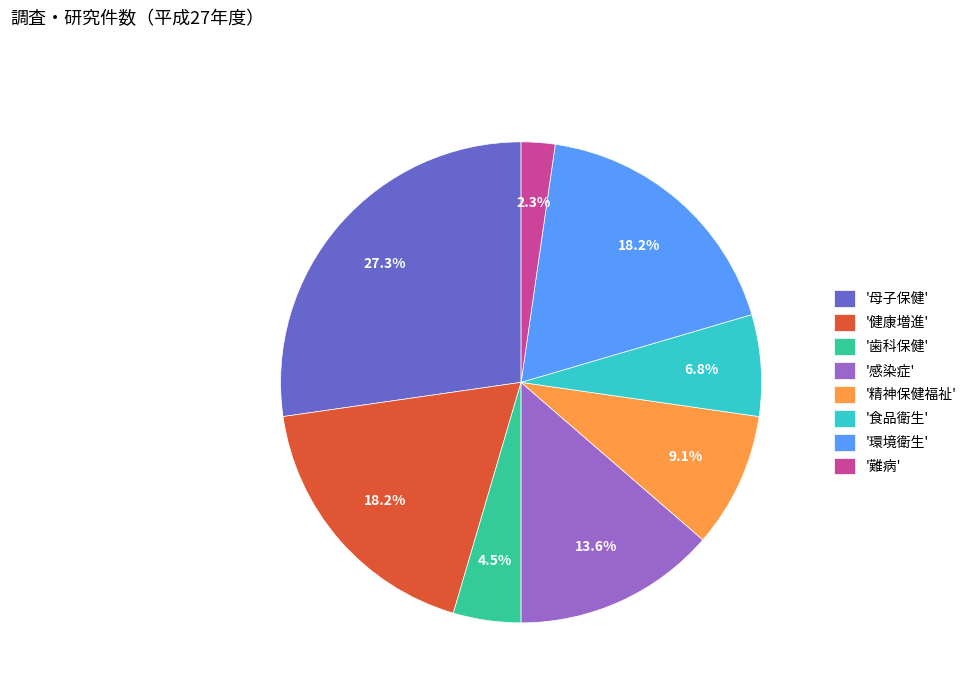

Does any single category account for the majority?

No